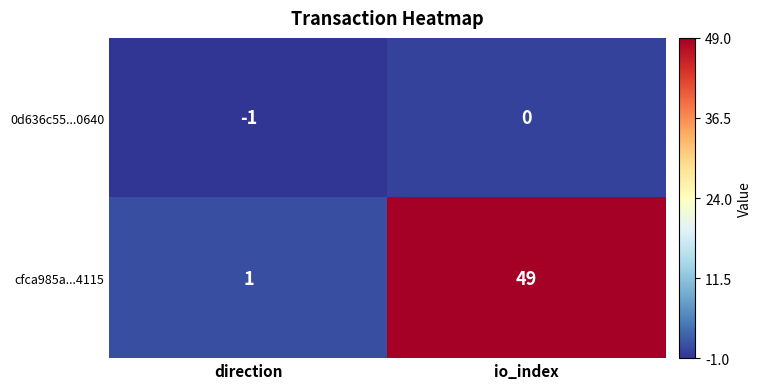

What is the sum of all cfca985a...4115 values?

50